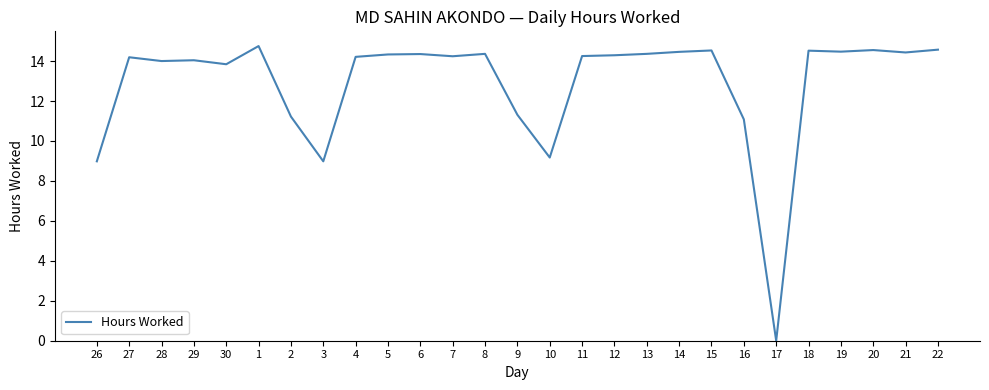

What is the ratio of the value at 2 to the value at 7?

0.8